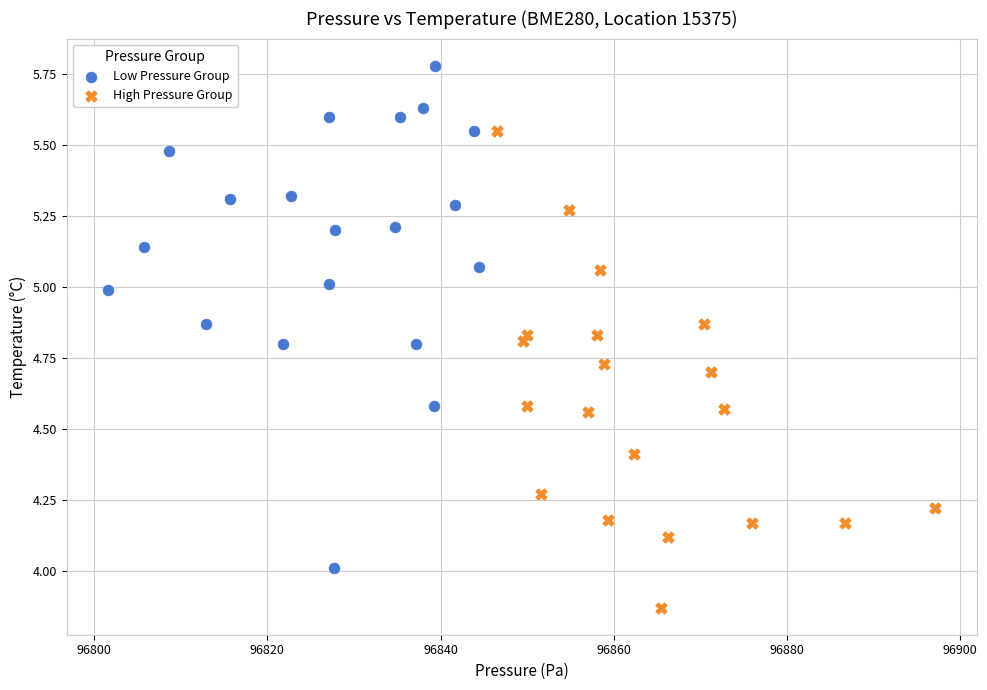

Which series has the widest spread of Y values?

Low Pressure Group